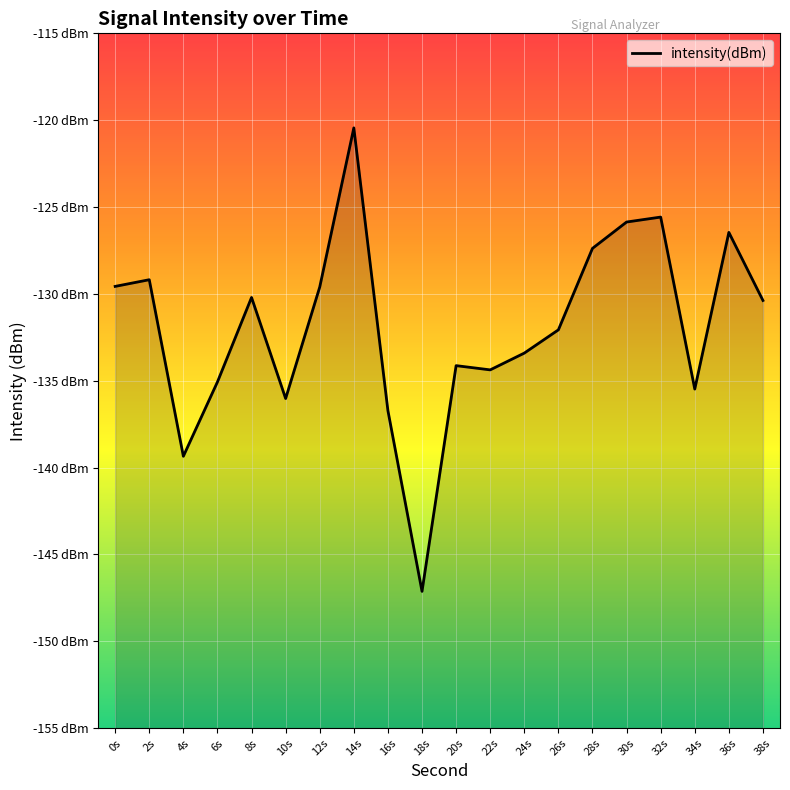

Where does the data first go above -130?

0s